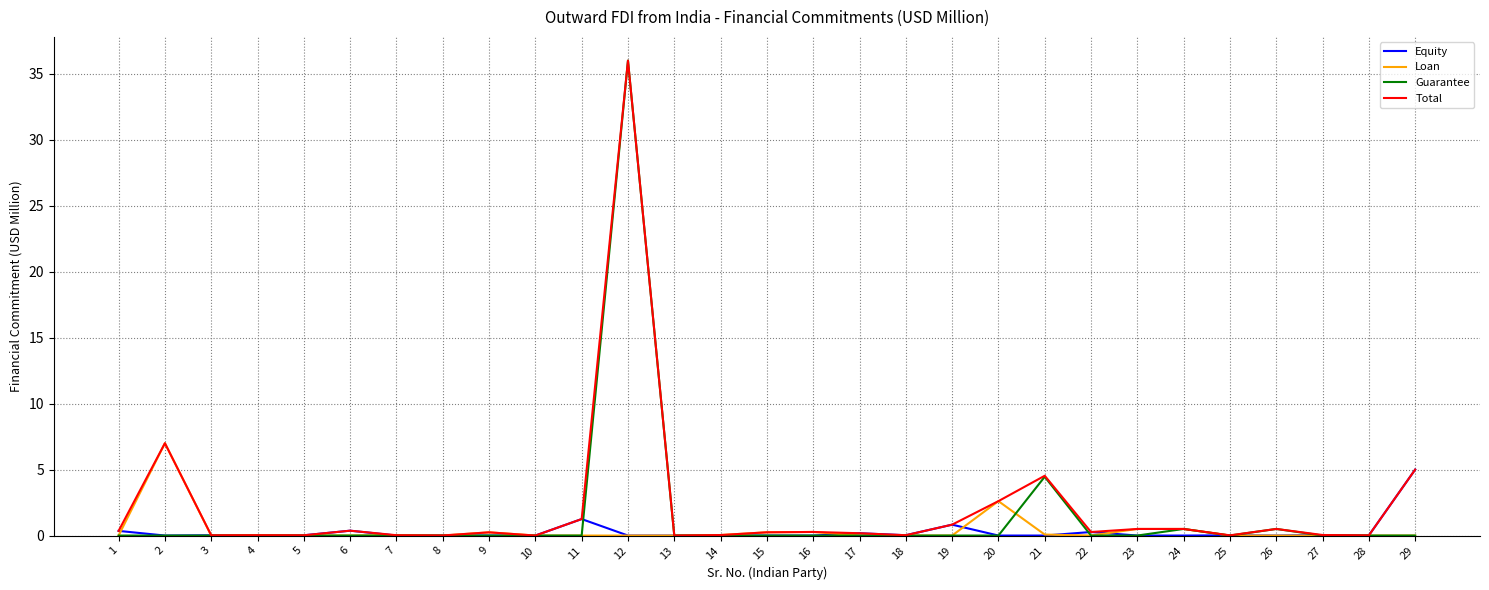

The Total series shows 2.6 at 20. True or false?

True